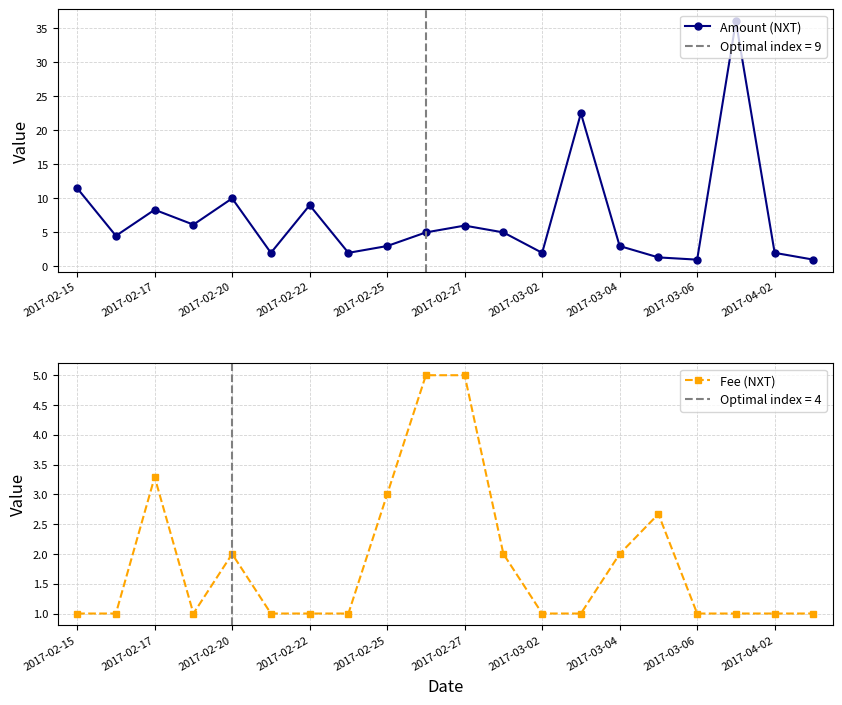

What is the difference between the maximum and minimum values in the Fee (NXT) series?

4.0